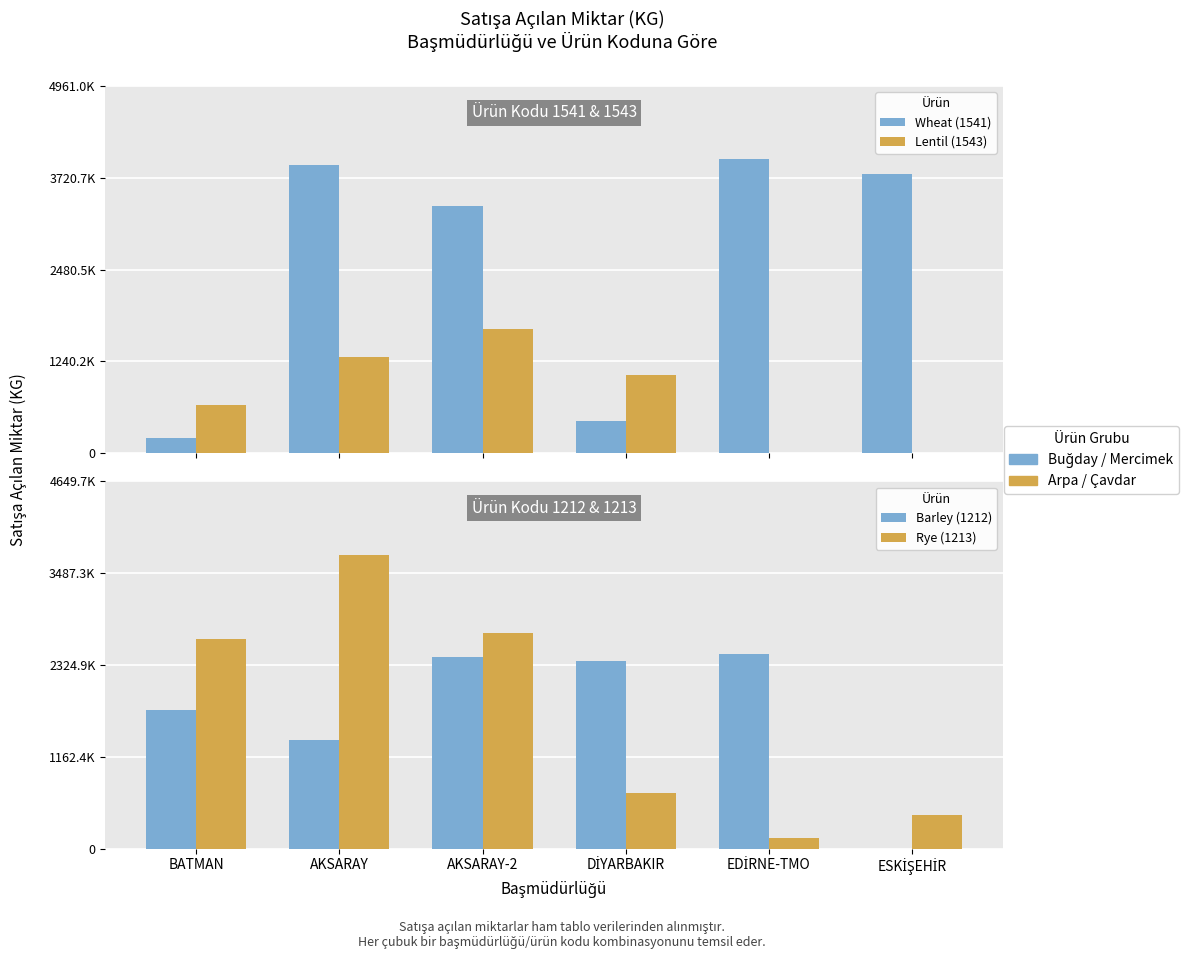

Reading left to right, what are all the values shown in this chart?

Wheat (1541): BATMAN=209895	AKSARAY=3888732	AKSARAY-2=3343366	DİYARBAKIR=436058	EDİRNE-TMO=3968763	ESKİŞEHİR=3775040
Lentil (1543): BATMAN=645795	AKSARAY=1301647	AKSARAY-2=1684209	DİYARBAKIR=1051084	EDİRNE-TMO=0	ESKİŞEHİR=0
Barley (1212): BATMAN=1753917	AKSARAY=1375348	AKSARAY-2=2423689	DİYARBAKIR=2370174	EDİRNE-TMO=2464939	ESKİŞEHİR=0
Rye (1213): BATMAN=2657740	AKSARAY=3719780	AKSARAY-2=2732671	DİYARBAKIR=707703	EDİRNE-TMO=132020	ESKİŞEHİR=423626